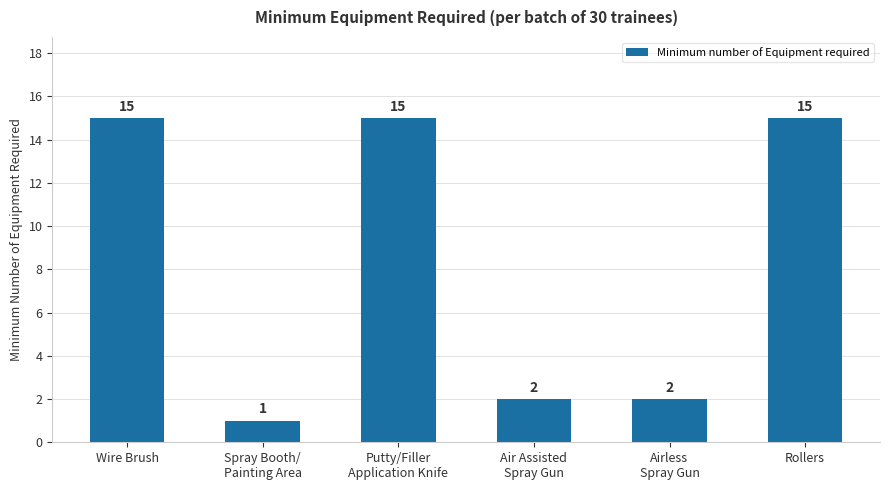

How many bars are there in total?

6